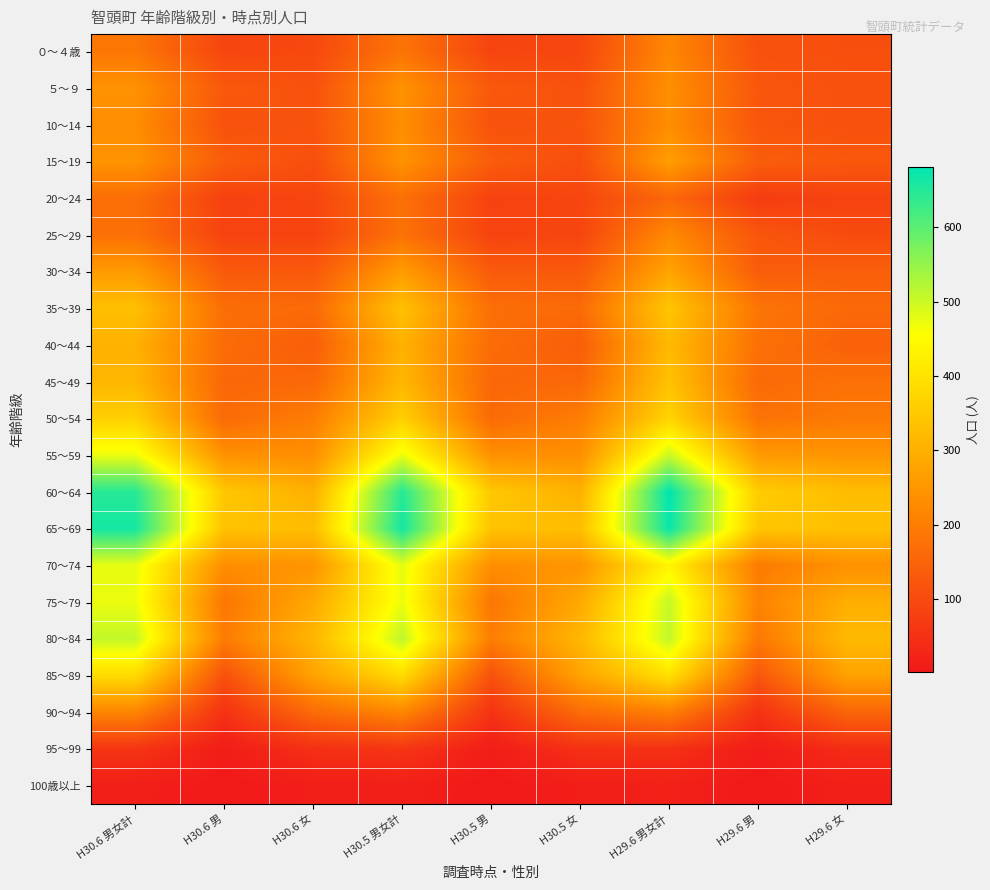

Is the value of 95～99 at H30.5 男女計 greater than the value of 40～44 at H29.6 男女計?

No